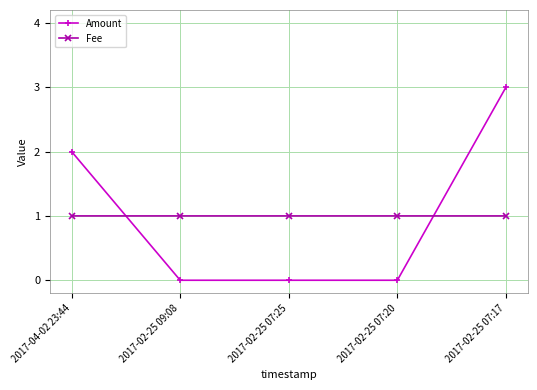

At which category does the chart reach its peak across all series?

2017-02-25 07:17